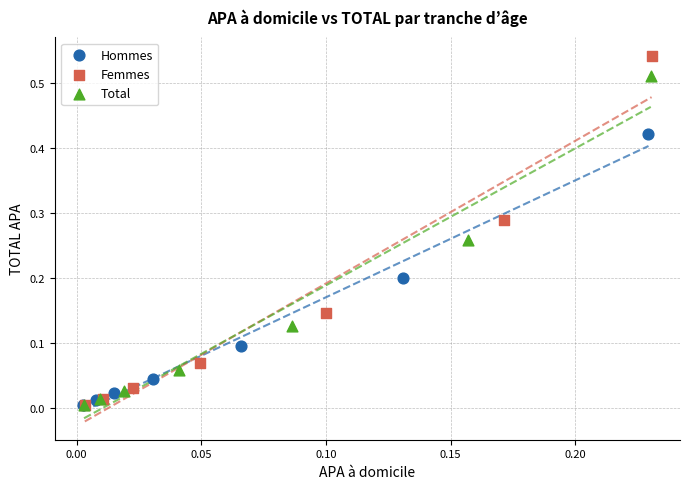

Which series has the largest Y range (max minus min)?

Femmes